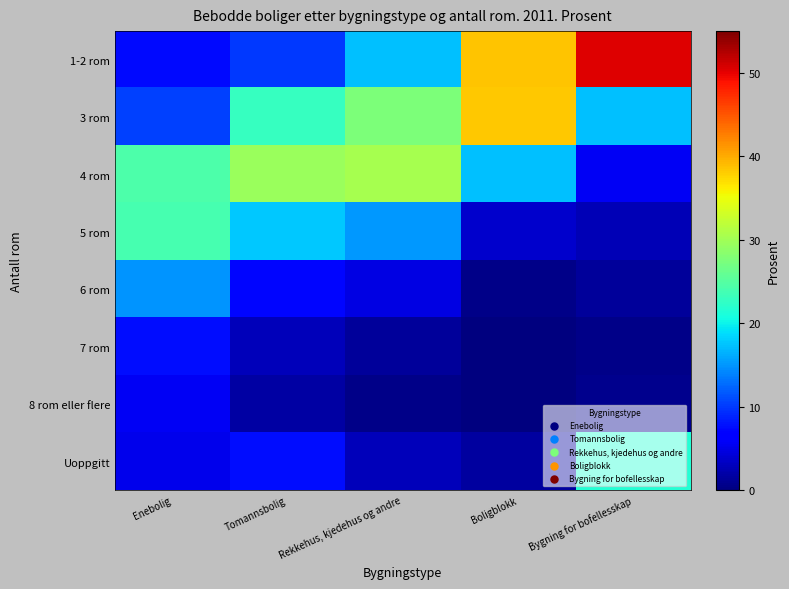

Reading right to left, transcribe all the data shown in this chart.

1-2 rom: Bygning for bofellesskap=50.3	Boligblokk=38.5	Rekkehus, kjedehus og andre=17.4	Tomannsbolig=9.9	Enebolig=7.5
3 rom: Bygning for bofellesskap=17.2	Boligblokk=38.3	Rekkehus, kjedehus og andre=27.6	Tomannsbolig=22.8	Enebolig=10.4
4 rom: Bygning for bofellesskap=5.8	Boligblokk=17.2	Rekkehus, kjedehus og andre=30.5	Tomannsbolig=29.6	Enebolig=24.4
5 rom: Bygning for bofellesskap=2.6	Boligblokk=3.7	Rekkehus, kjedehus og andre=15.1	Tomannsbolig=17.8	Enebolig=24.0
6 rom: Bygning for bofellesskap=1.3	Boligblokk=0.6	Rekkehus, kjedehus og andre=4.8	Tomannsbolig=7.3	Enebolig=15.0
7 rom: Bygning for bofellesskap=0.6	Boligblokk=0.1	Rekkehus, kjedehus og andre=1.3	Tomannsbolig=3.0	Enebolig=7.7
8 rom eller flere: Bygning for bofellesskap=0.7	Boligblokk=0.1	Rekkehus, kjedehus og andre=0.5	Tomannsbolig=1.9	Enebolig=5.7
Uoppgitt: Bygning for bofellesskap=21.5	Boligblokk=1.6	Rekkehus, kjedehus og andre=2.9	Tomannsbolig=7.6	Enebolig=5.3